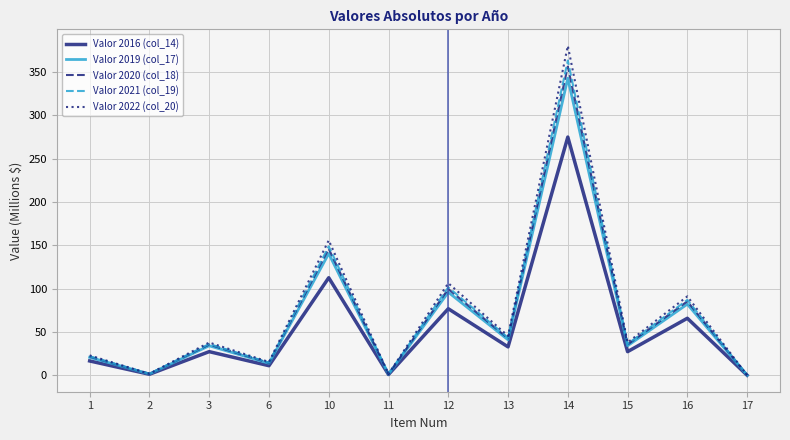

What is the greatest value displayed?

380.0